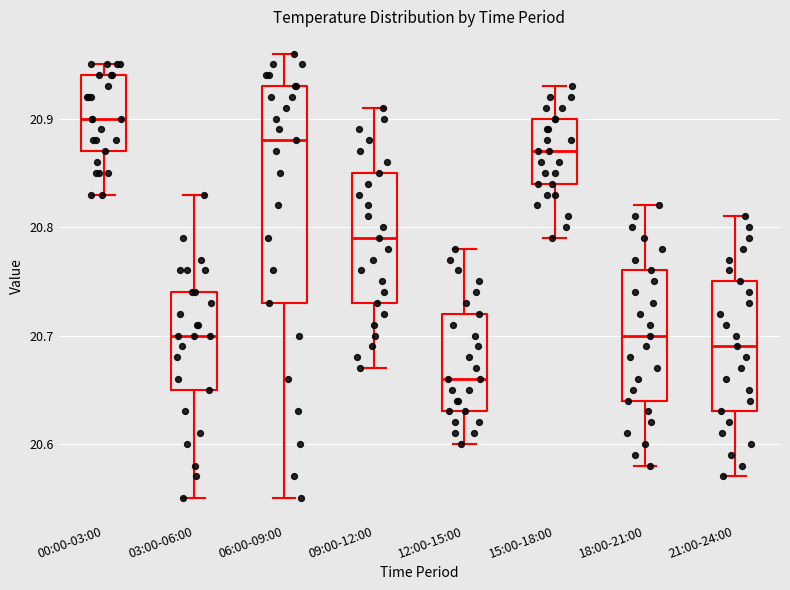

Which box is the tallest, from its lower edge to its upper edge?

06:00-09:00